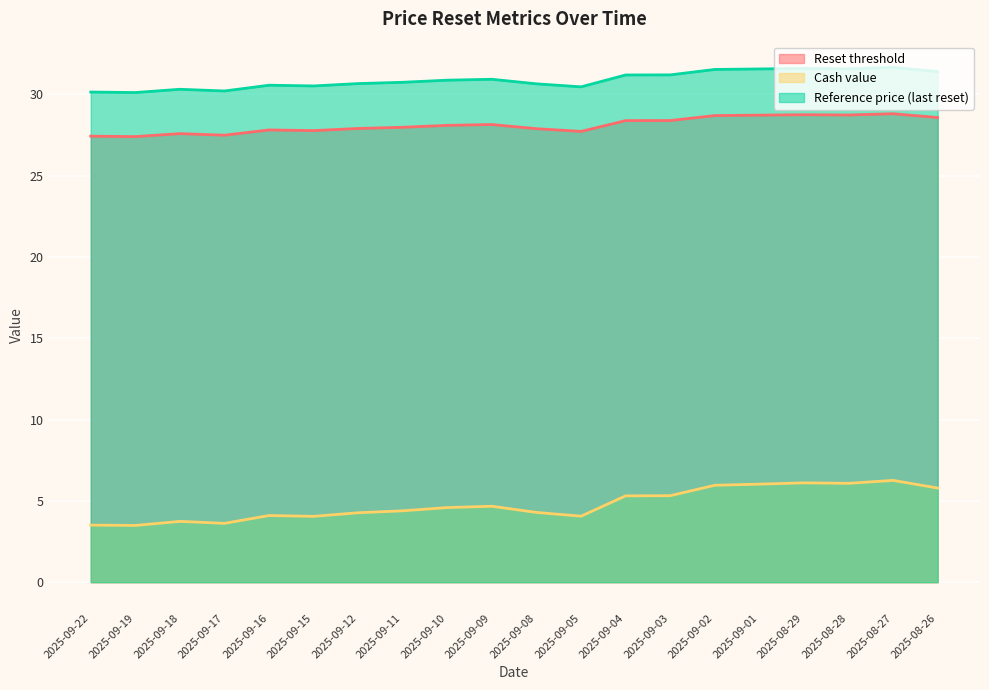

True or false: Reference price (last reset) and Reset threshold intersect in this chart.

False